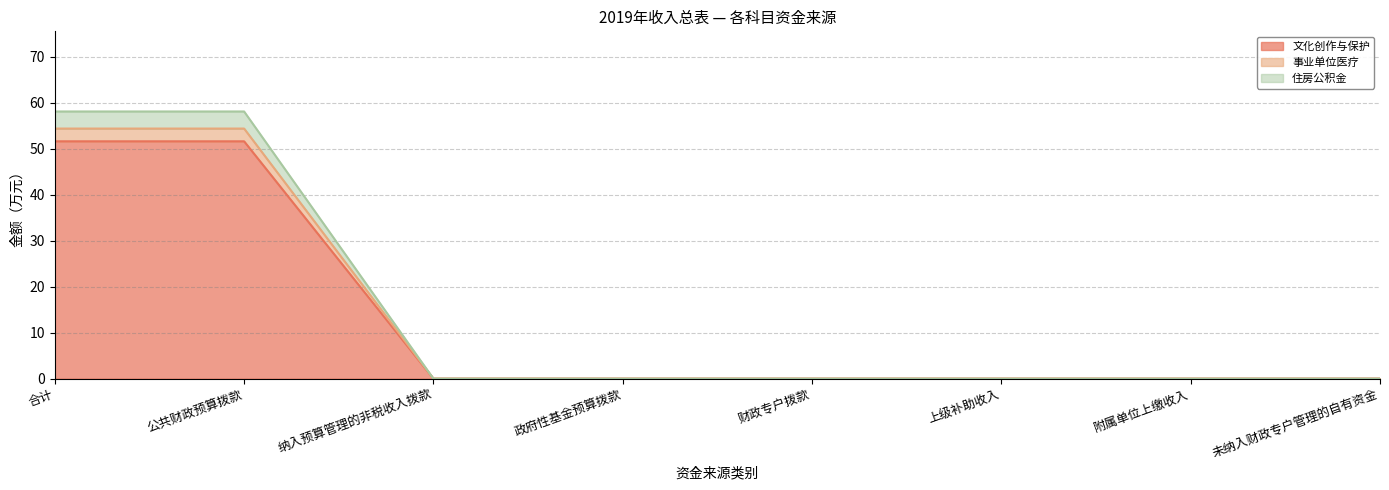

The value of 住房公积金 at 未纳入财政专户管理的自有资金 is -40.2. True or false?

False